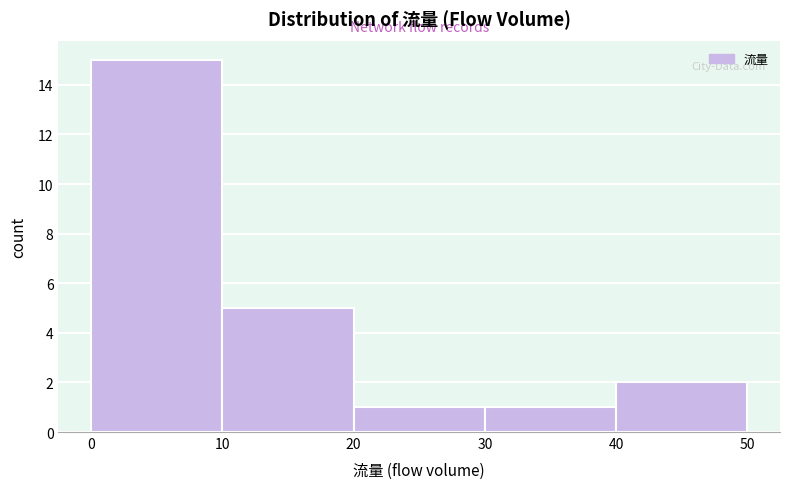

What is the height of the bar covering 20 to 30 on the x-axis? The values are not printed on the chart, so give them approximately, as read against the axis.

1